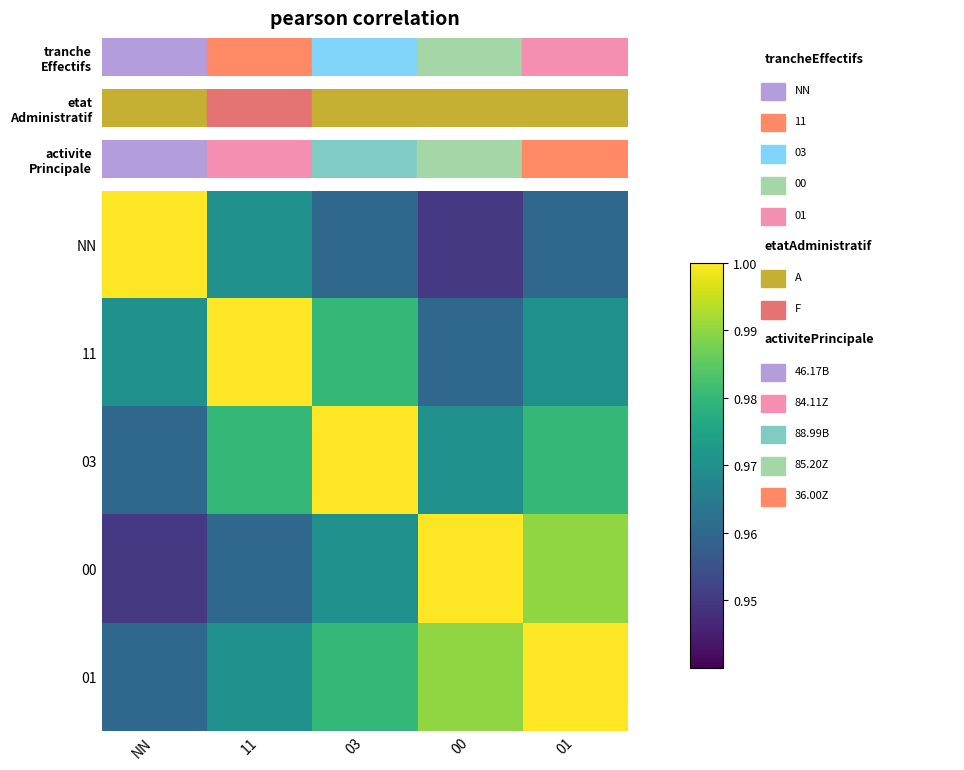

Which has a higher value, 00 or 11?

11